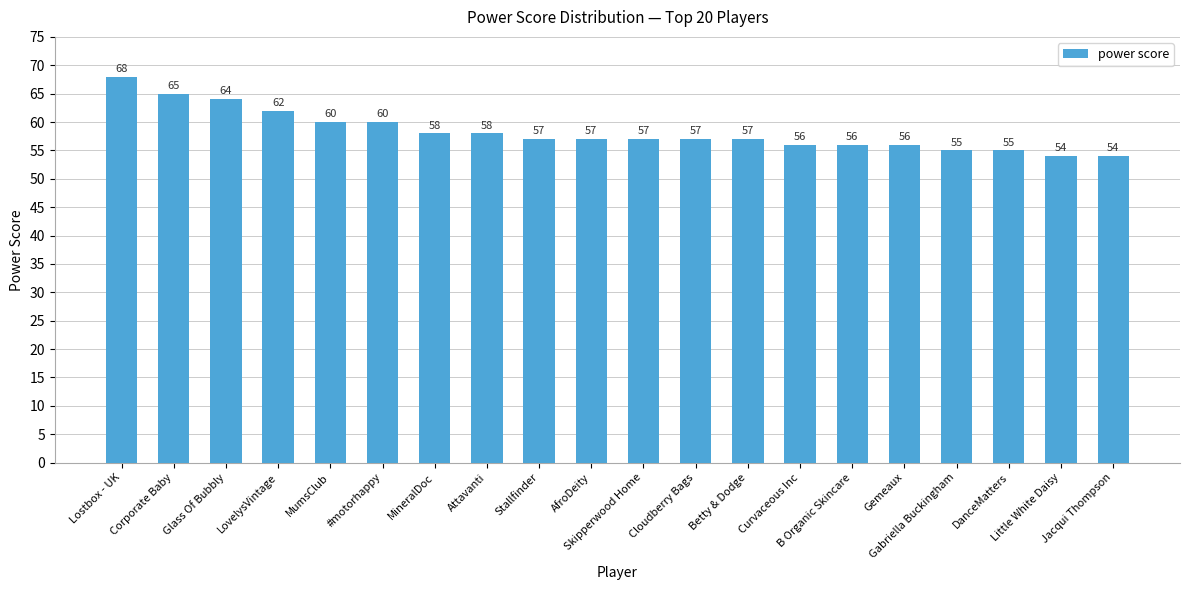

What position from the left is Stallfinder?

9